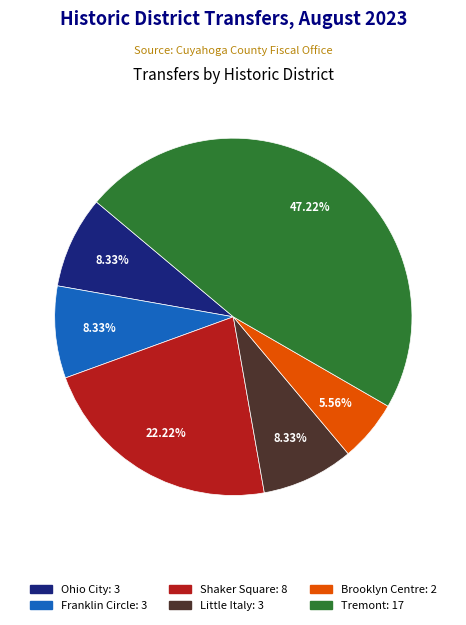

What percentage is the Brooklyn Centre slice, to the nearest percent?

6%